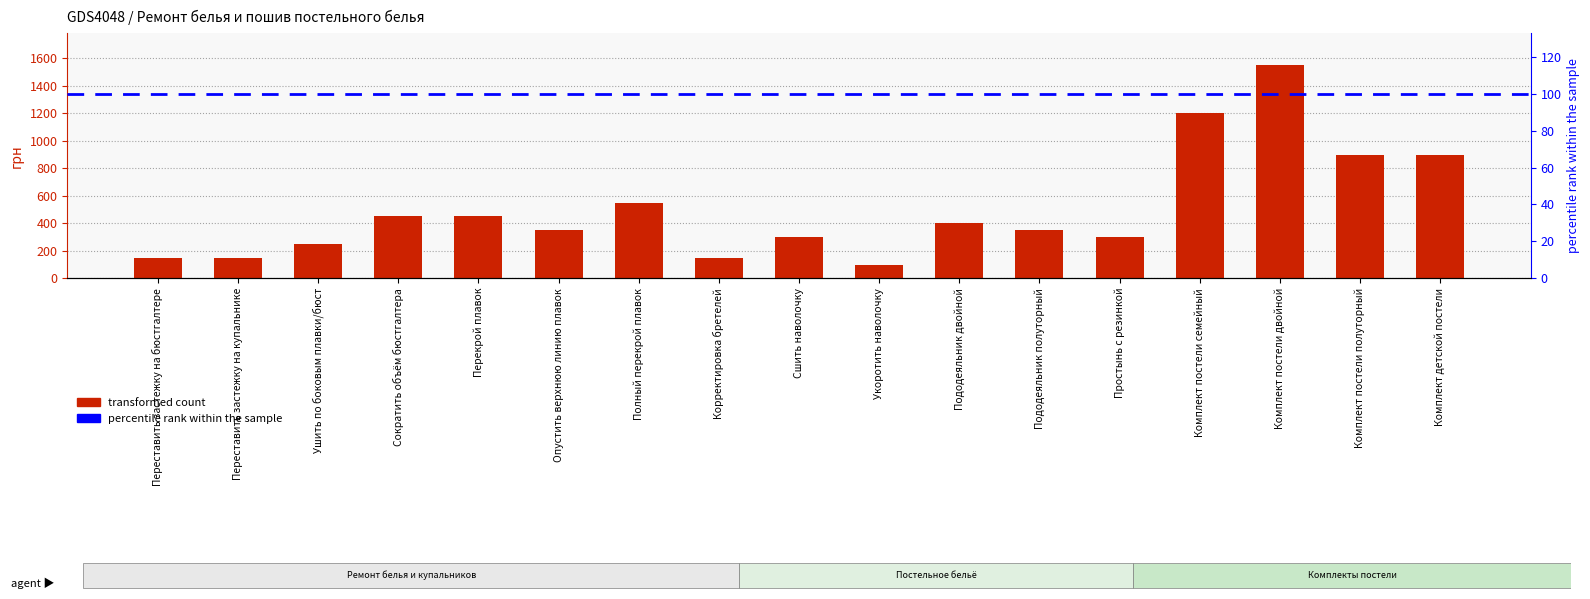

What is the greatest value displayed?

1550